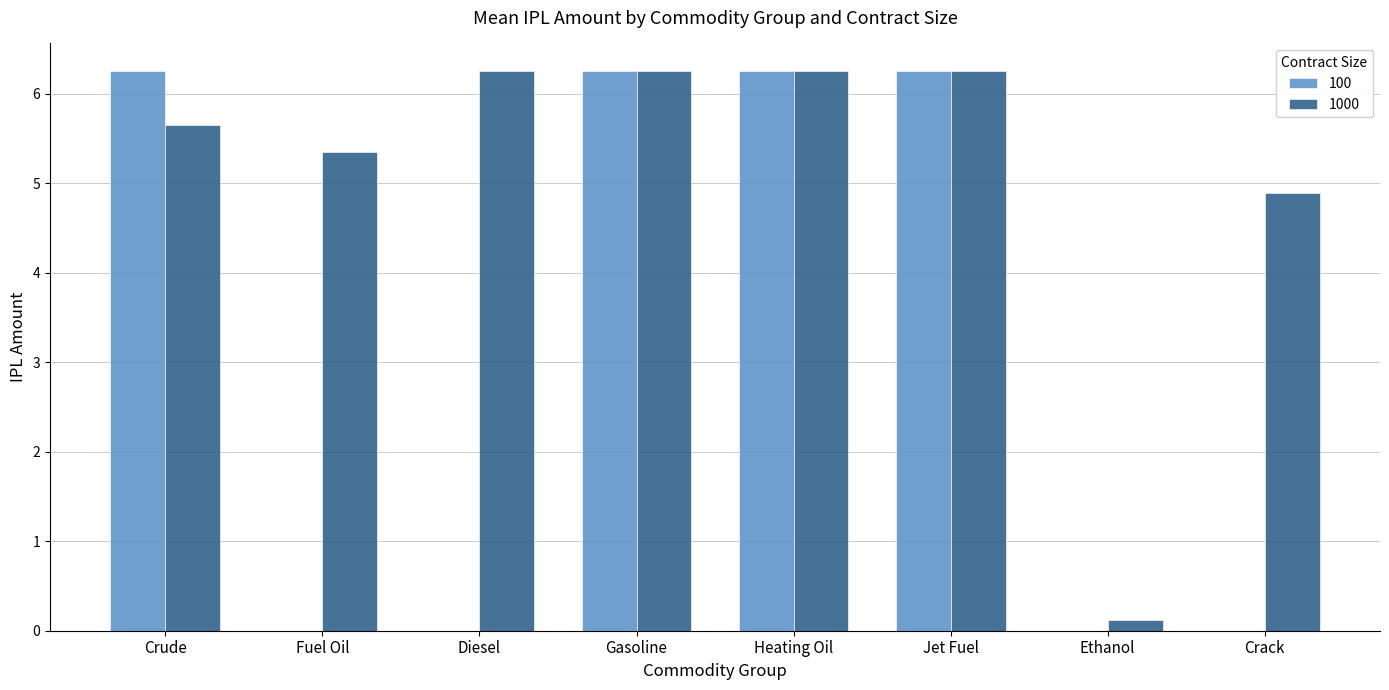

How many data points does each series have?

8